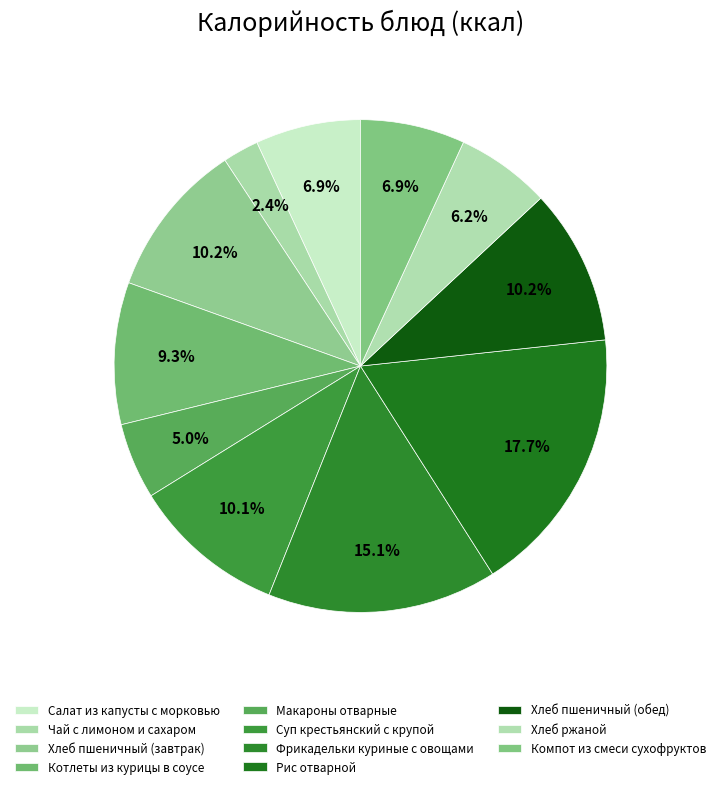

What is the ratio of the value at Фрикадельки куриные с овощами to the value at Макароны отварные?

3.0